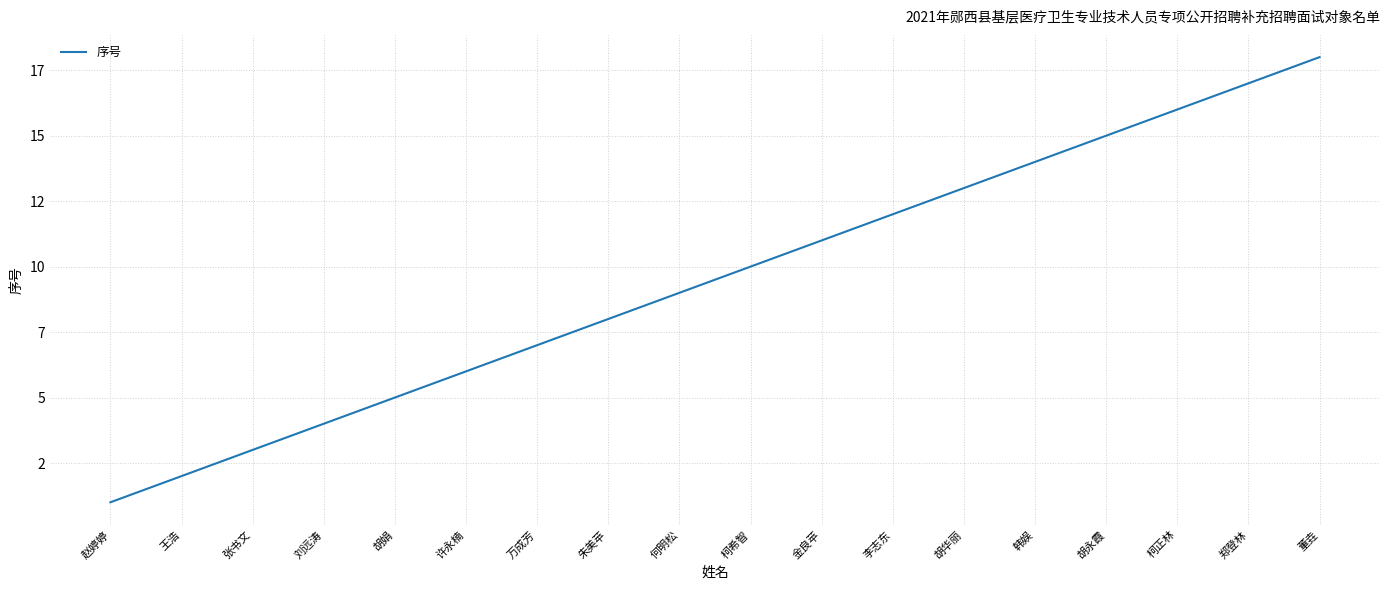

List the labels in order of value, smallest first.

赵婷婷, 王浩, 张书文, 刘远涛, 胡娟, 许永楠, 万成芳, 朱美苹, 何明松, 柯希智, 金良苹, 李志东, 胡华丽, 韩娱, 胡永霞, 柯正林, 郑登林, 董垚